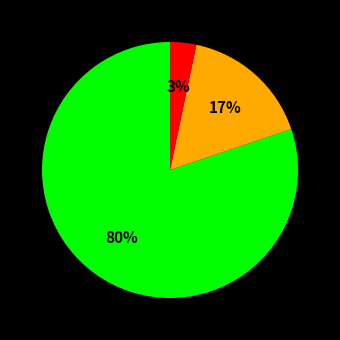

To the nearest percent, what is the average slice percentage?

33%